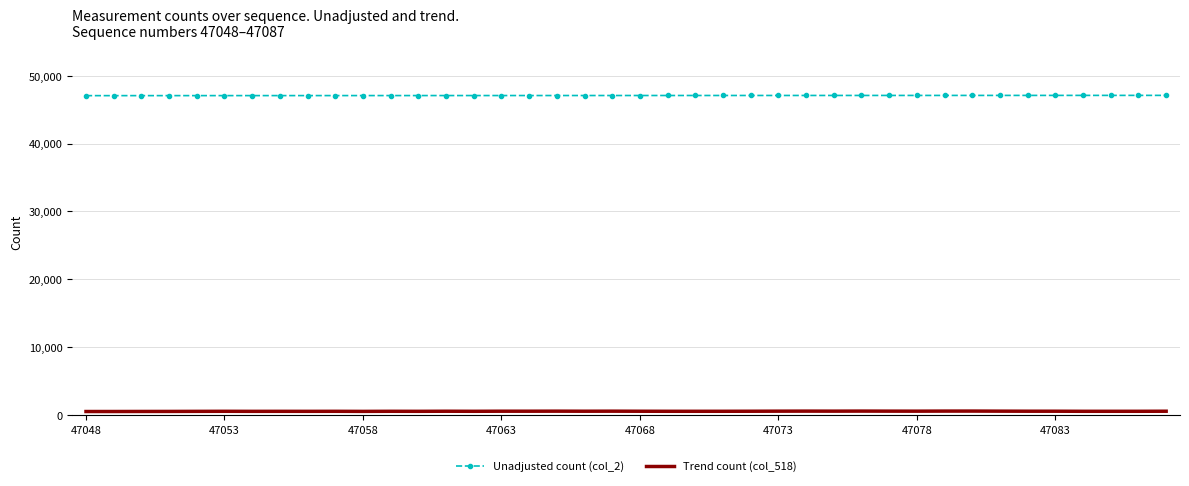

True or false: Unadjusted count (col_2) and Trend count (col_518) cross at least once.

False